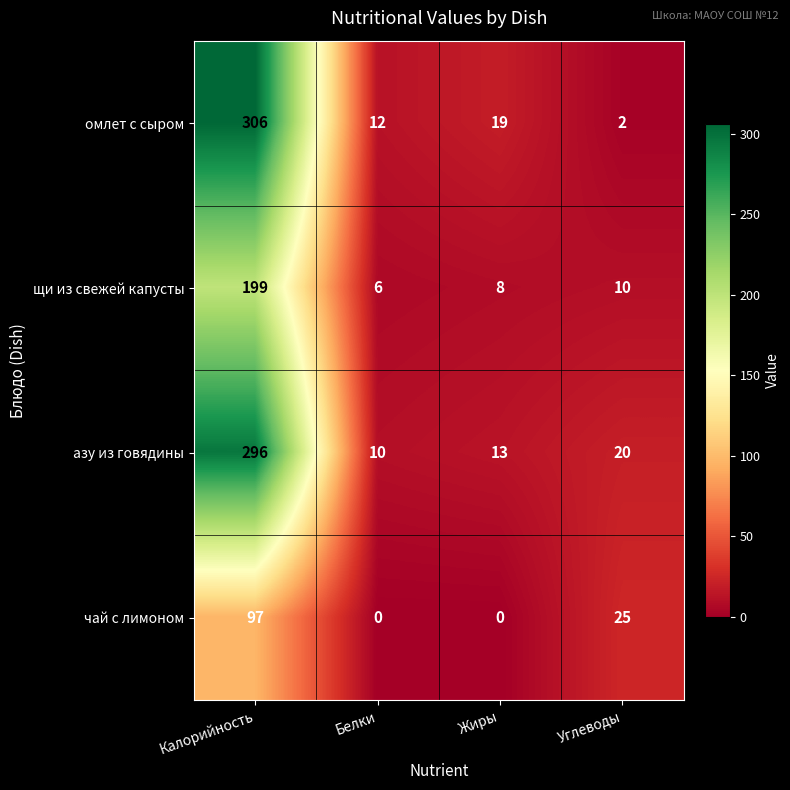

What is the greatest value displayed?

306